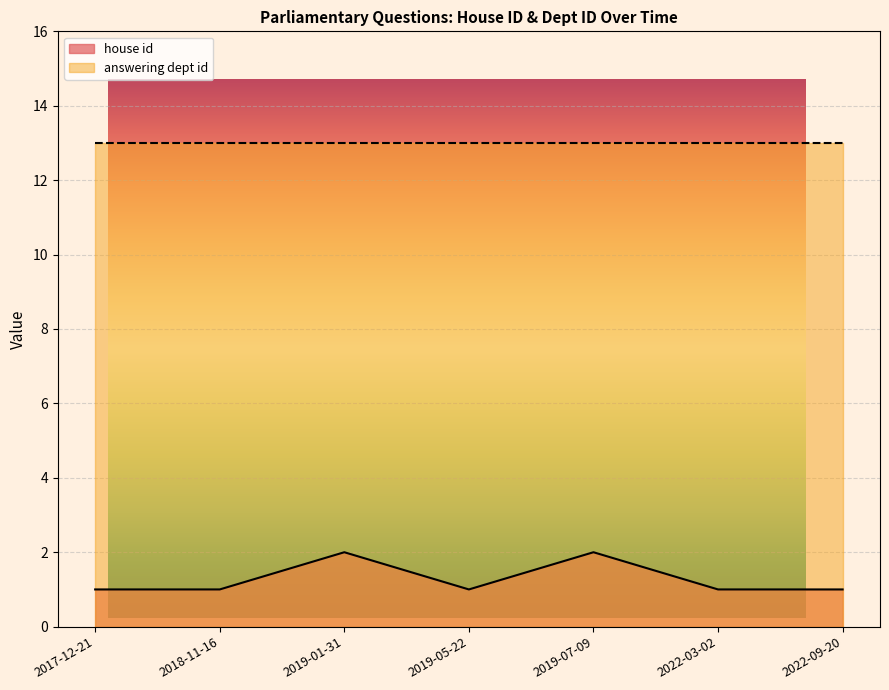

Reading right to left, extract all data points from this chart.

2022-09-20=1	2022-03-02=1	2019-07-09=2	2019-05-22=1	2019-01-31=2	2018-11-16=1	2017-12-21=1